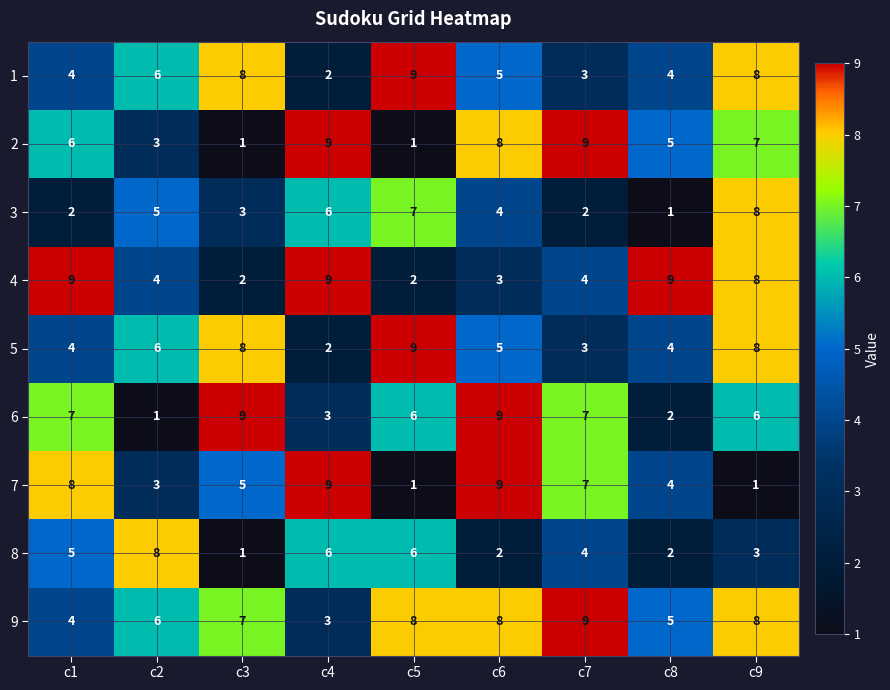

What is the spread (max minus min) of values at c4?

7